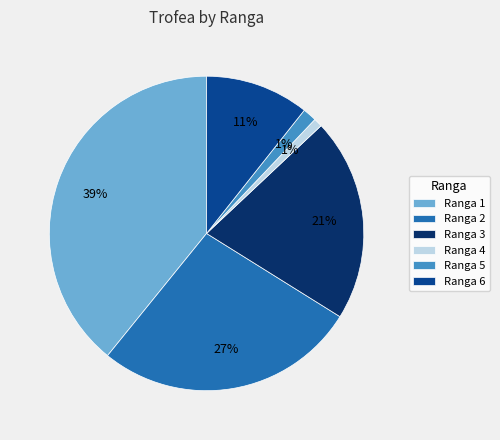

Is it true that Ranga 6 is 2% of the pie?

False